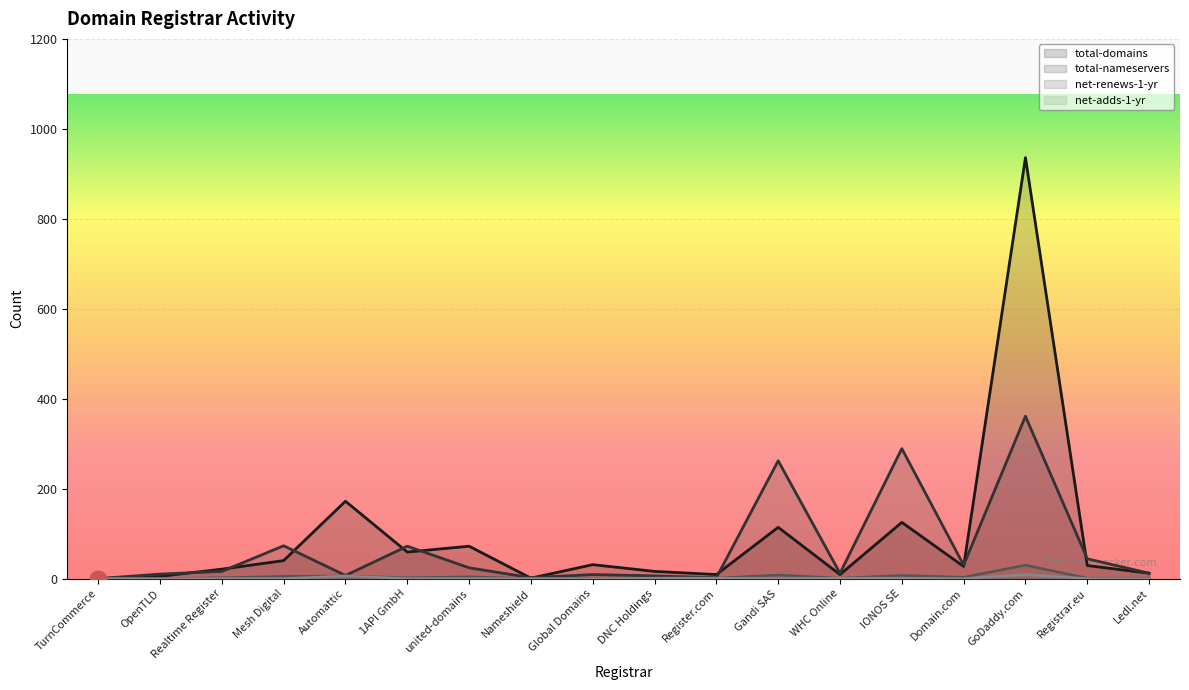

Rank the series at Global Domains from highest to lowest value.

total-domains, total-nameservers, net-renews-1-yr, net-adds-1-yr